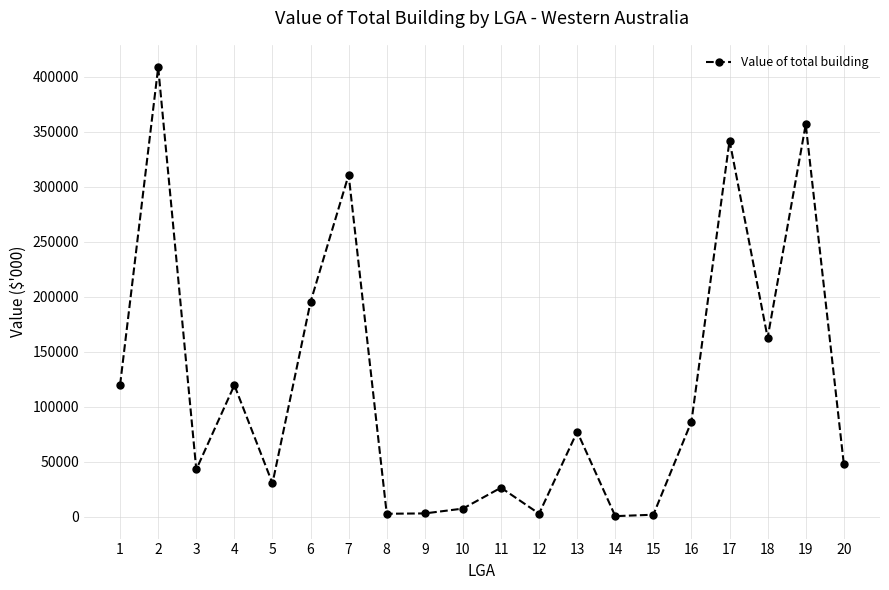

What is the change in value from 13 to 18?

+85456.7